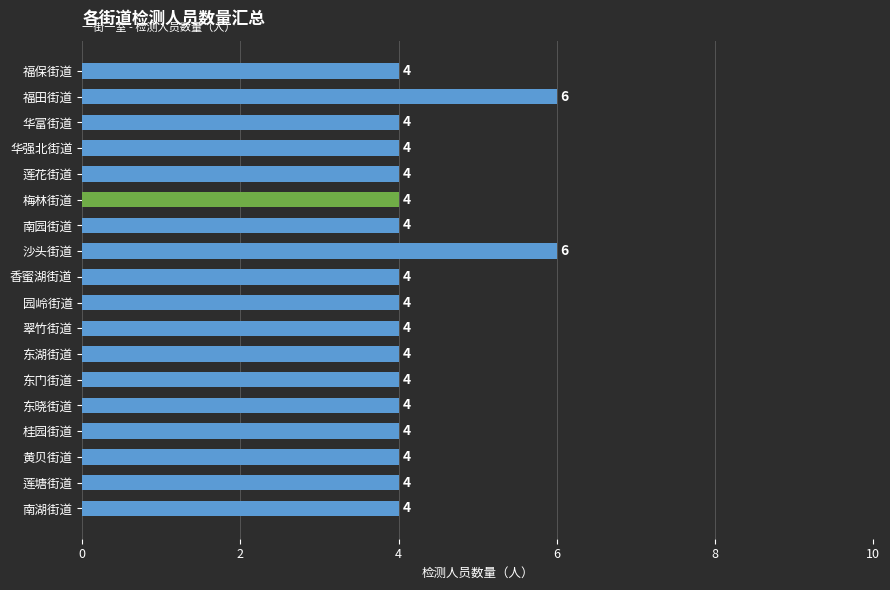

True or false: the data shows 4 at 南湖街道.

True